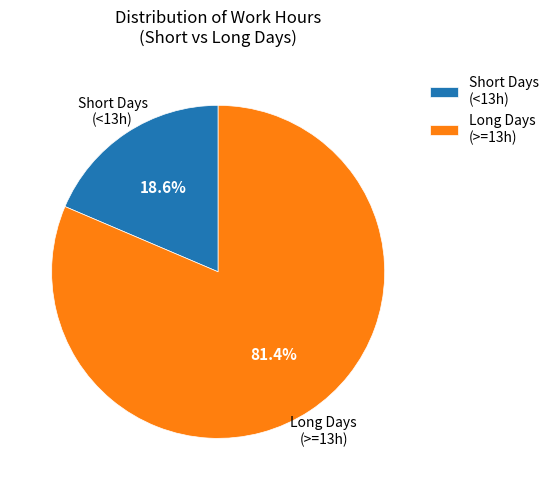

Rank the categories by value from highest to lowest.

Long Days (>=13h), Short Days (<13h)